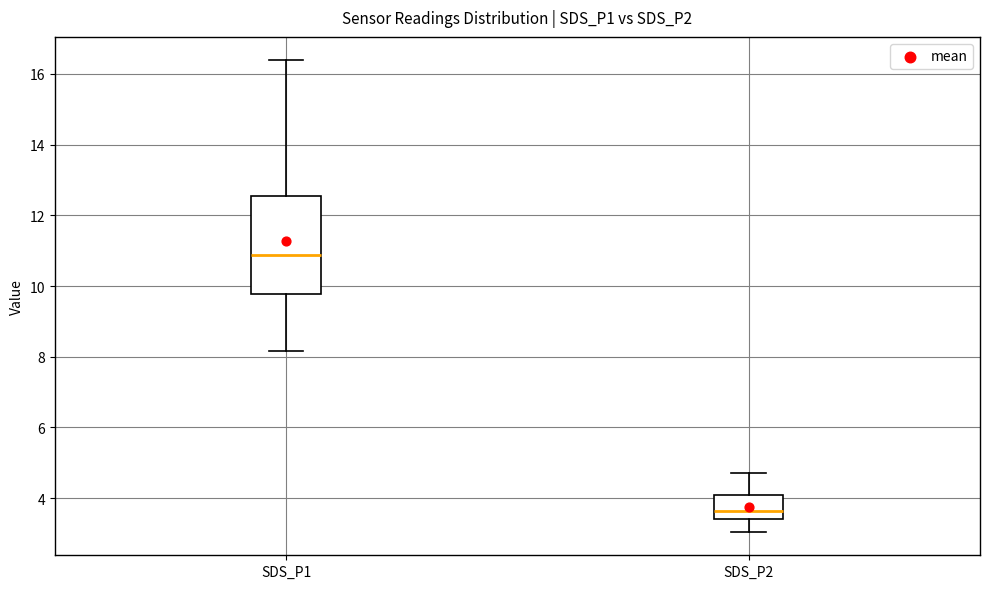

Where does the lower whisker of the box for SDS_P2 end on the y-axis? The values are not printed on the chart, so give them approximately, as read against the axis.

3.0